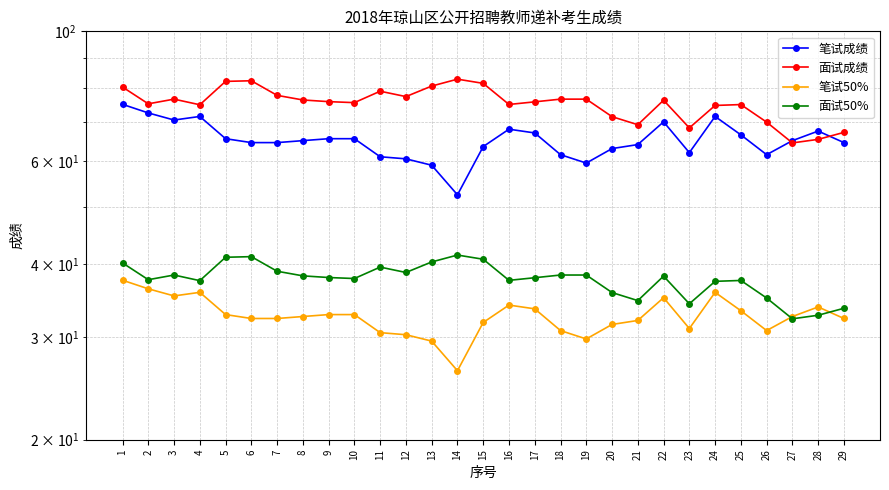

How many interior local peaks does the 面试50% series have?

6